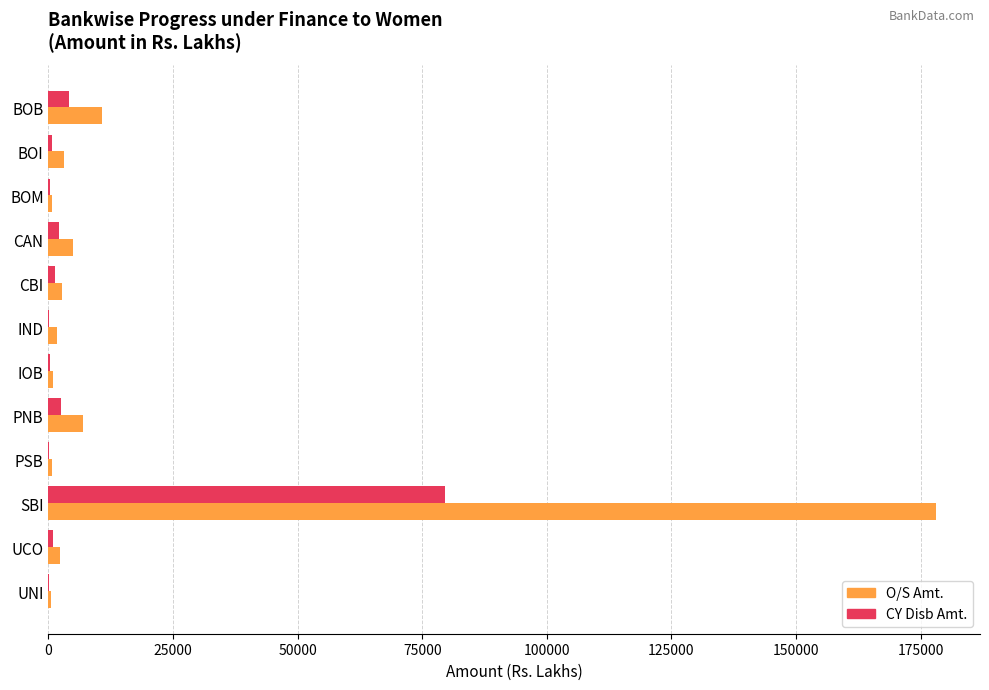

At which category is the sum across all series the highest?

SBI